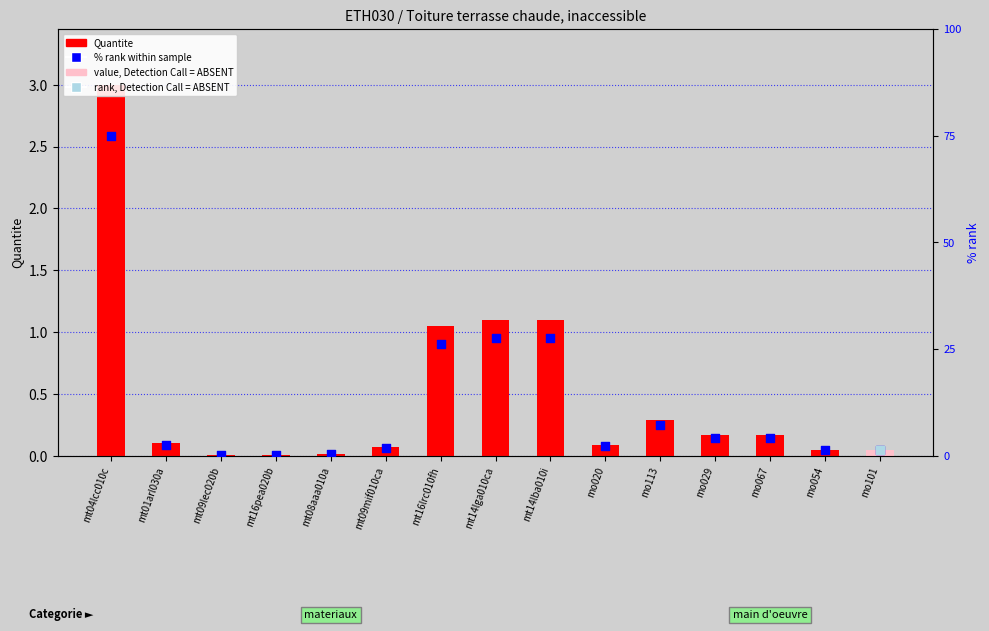

Which series contains the lowest Y value?

Quantite